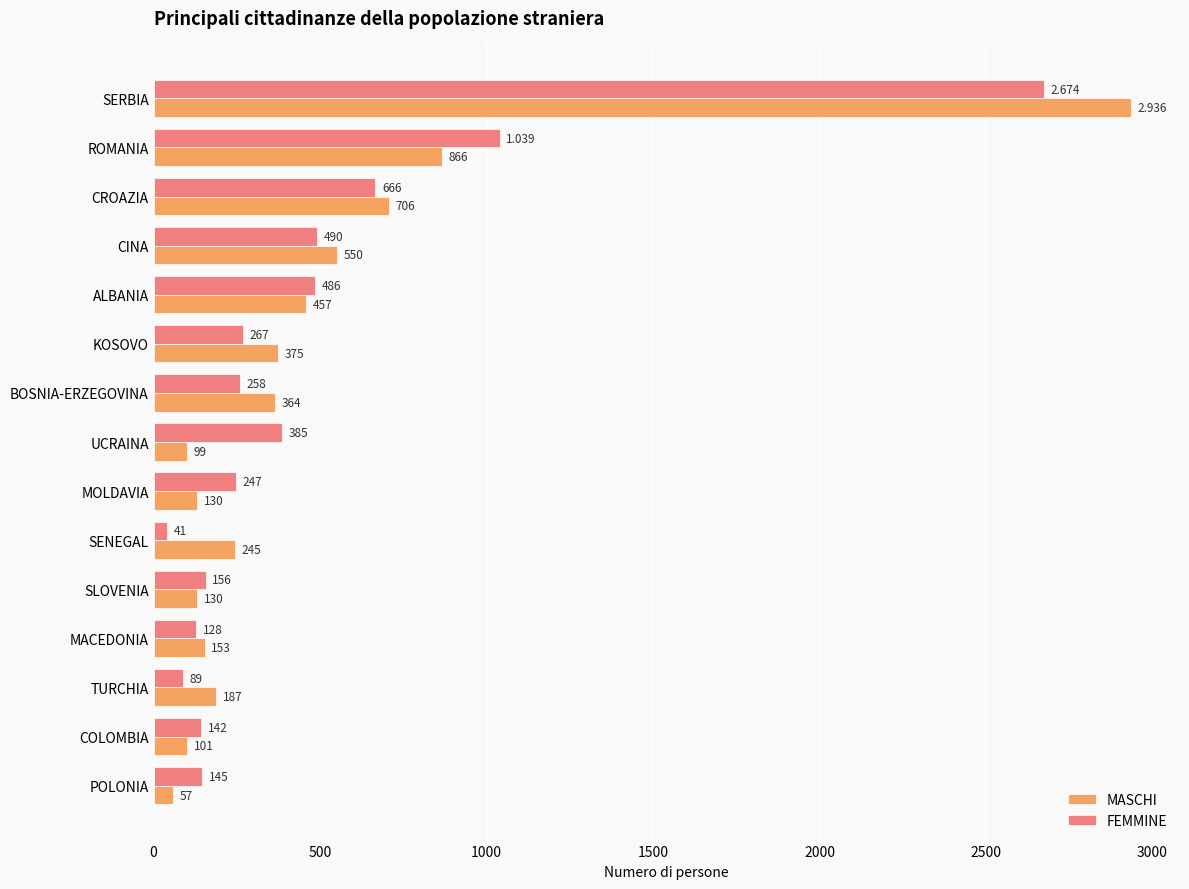

Between MOLDAVIA and COLOMBIA, which series saw the biggest shift?

FEMMINE